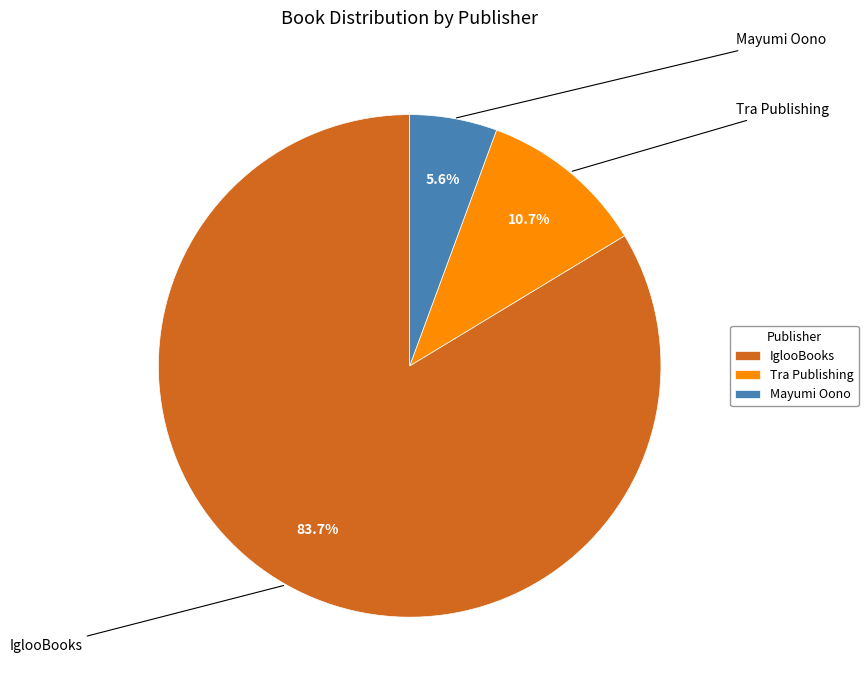

How much of the chart is everything except Tra Publishing?

89.3%